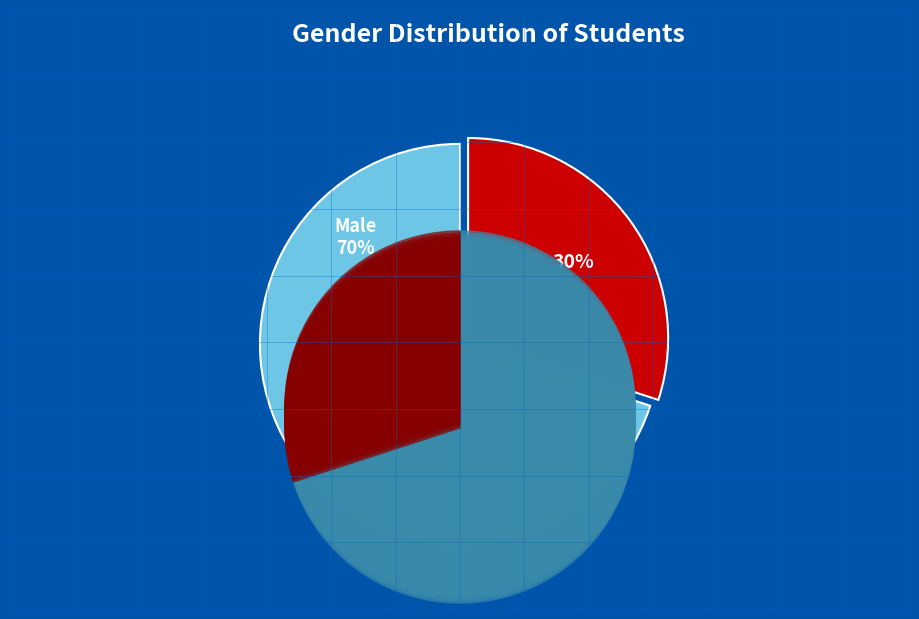

Is it true that F is 18% of the pie?

False